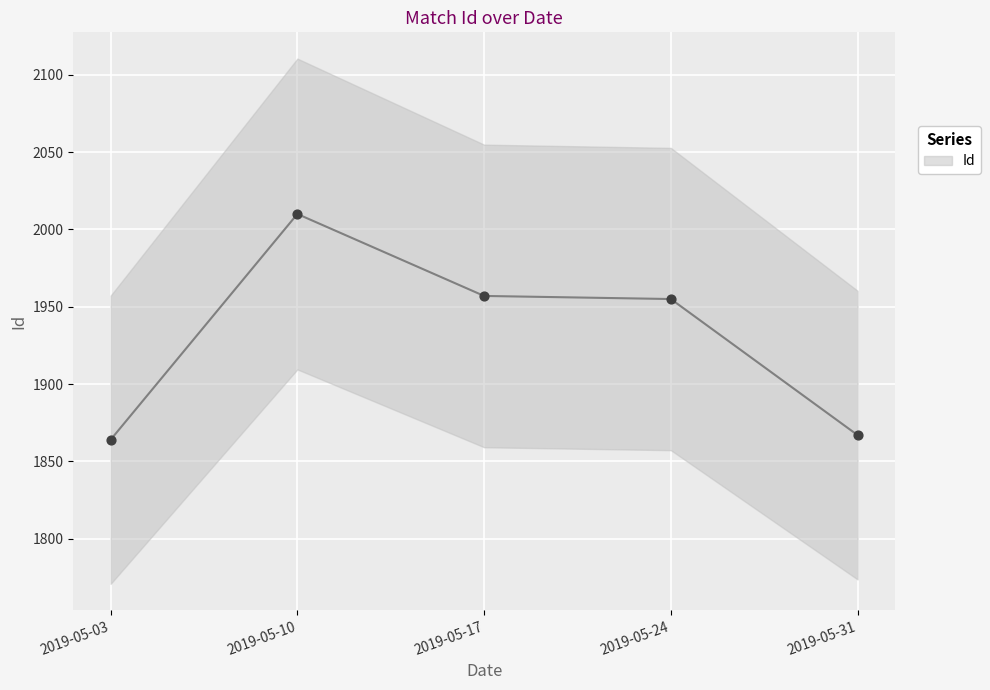

What is the change in value from 2019-05-03 to 2019-05-10?

+146